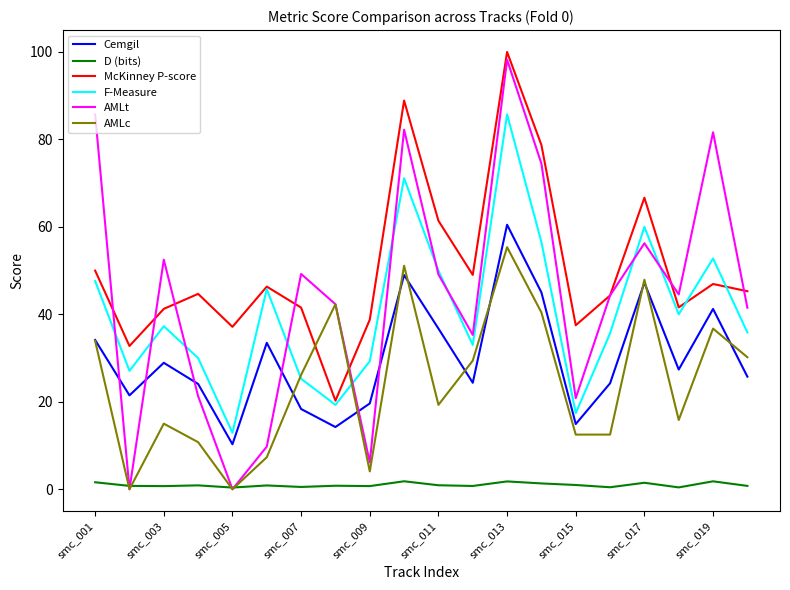

True or false: D (bits) and McKinney P-score cross at least once.

False